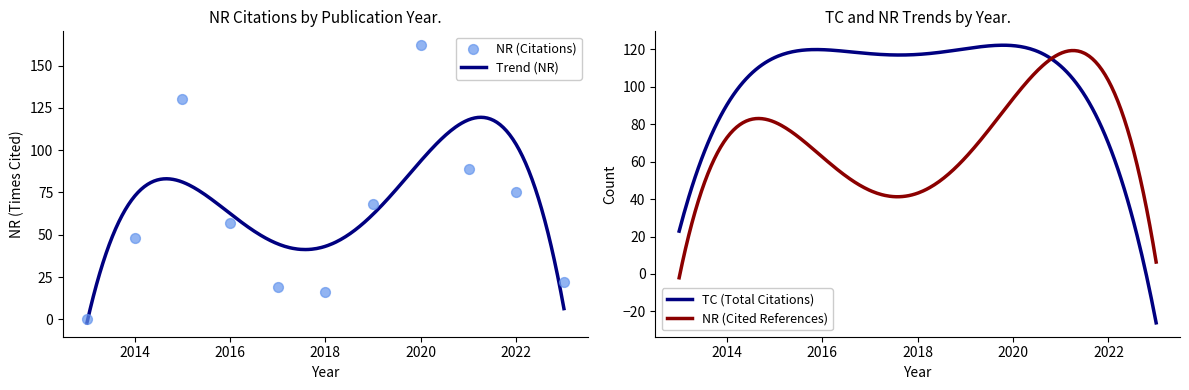

What is the change in value from 2017 to 2020?

+143